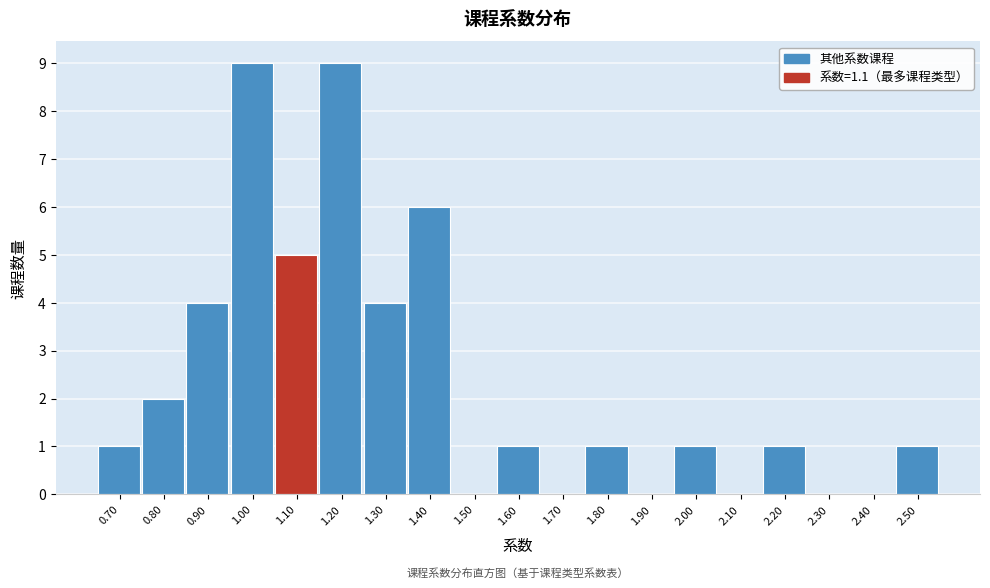

Reading left to right, list every bar in this chart as the range it spans on the x-axis followed by its height. The values are not printed on the chart, so give them approximately, as read against the axis.

0.65 to 0.75: 1
0.75 to 0.85: 2
0.85 to 0.95: 4
0.95 to 1.05: 9
1.05 to 1.15: 5
1.15 to 1.25: 9
1.25 to 1.35: 4
1.35 to 1.45: 6
1.45 to 1.55: 0
1.55 to 1.65: 1
1.65 to 1.75: 0
1.75 to 1.85: 1
1.85 to 1.95: 0
1.95 to 2.05: 1
2.05 to 2.15: 0
2.15 to 2.25: 1
2.25 to 2.35: 0
2.35 to 2.45: 0
2.45 to 2.55: 1